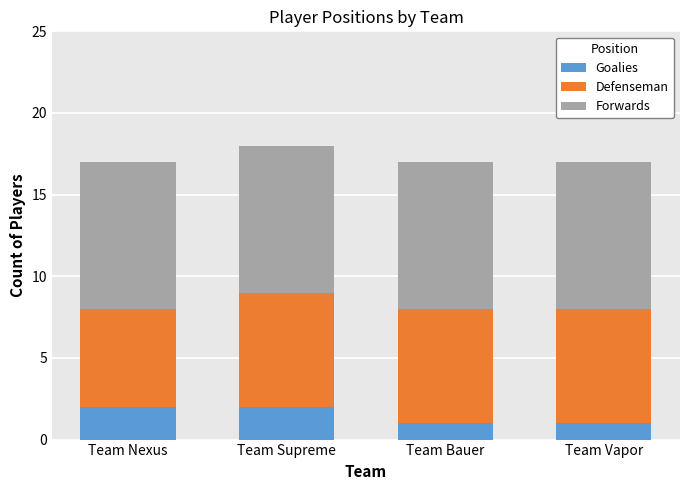

Is it true that Goalies equals 1 at Team Bauer?

True